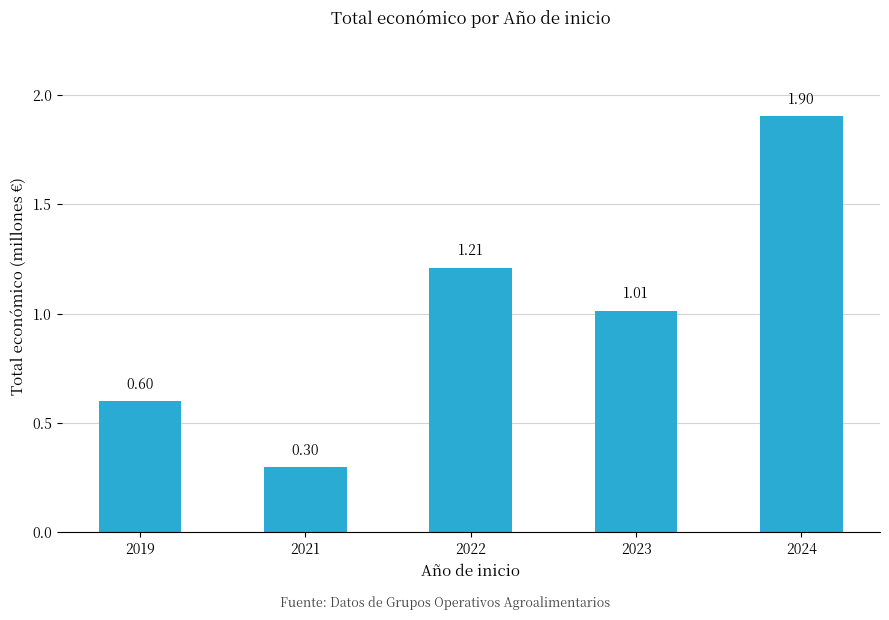

Are the bars horizontal?

No